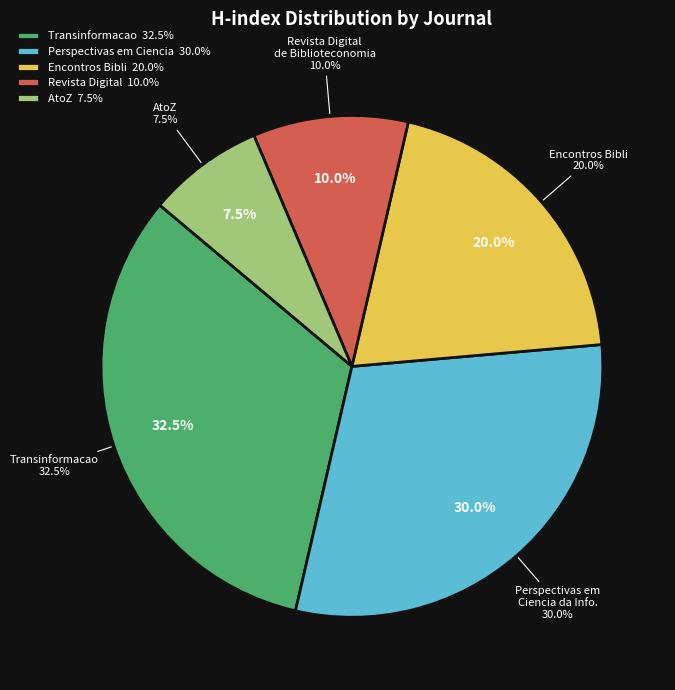

Which slice is the smallest?

AtoZ